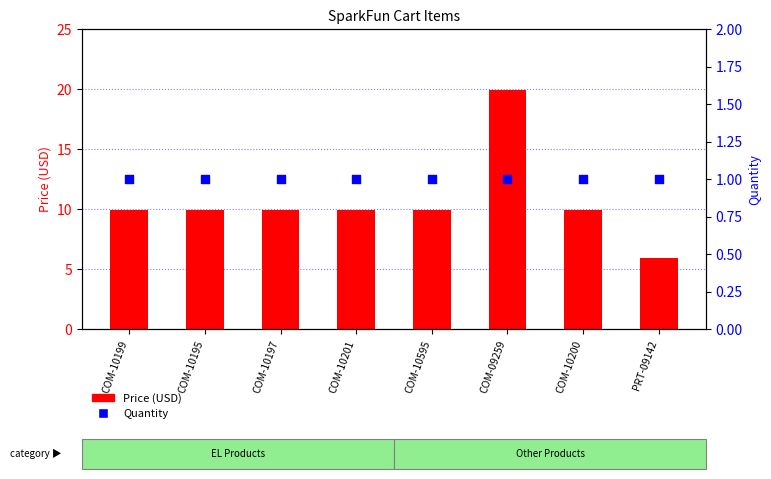

Which series contains the lowest Y value?

Quantity